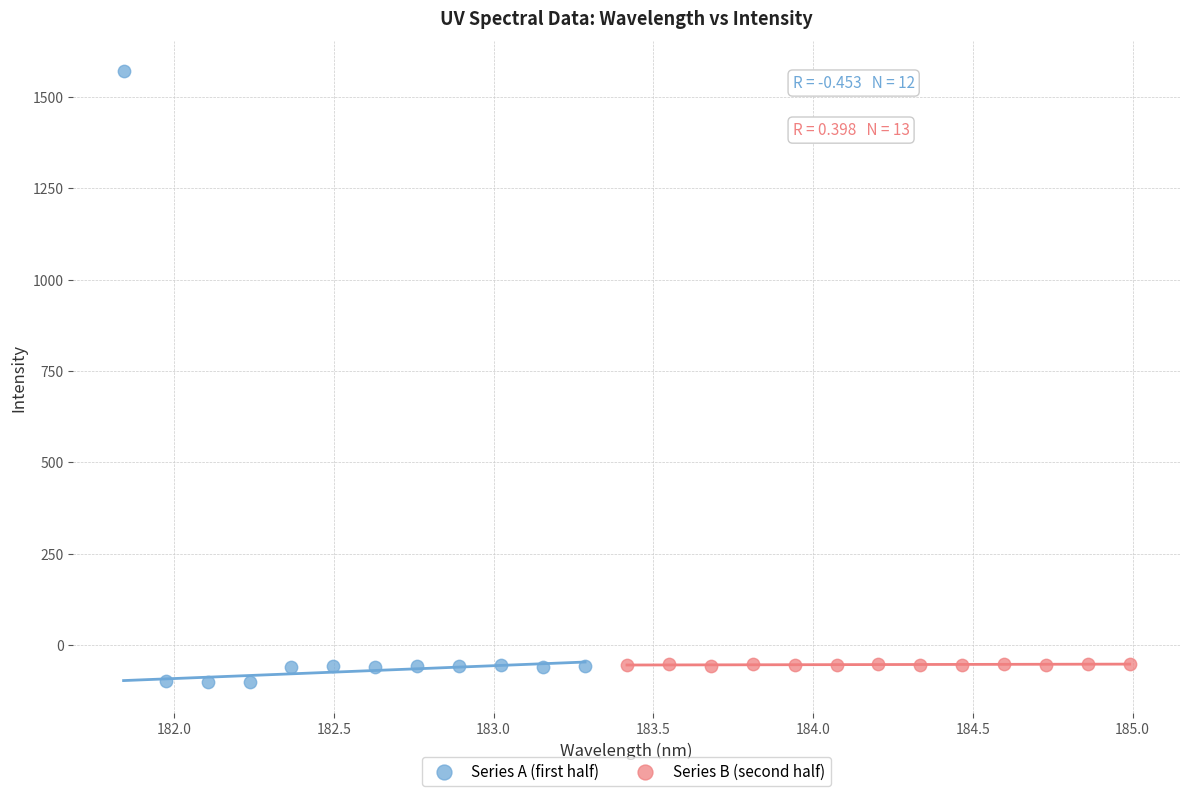

Which series has the largest Y range (max minus min)?

Series A (first half)